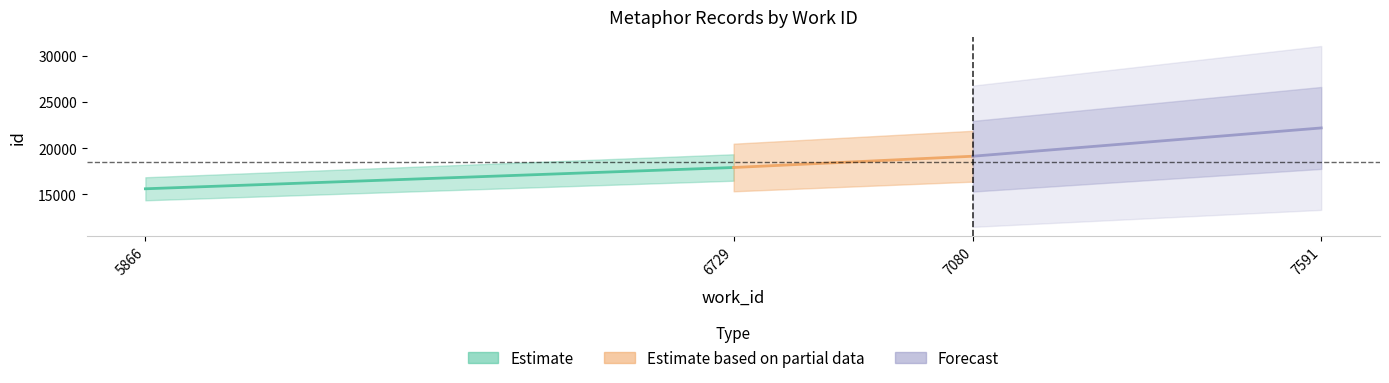

How many lines are shown in the chart?

3